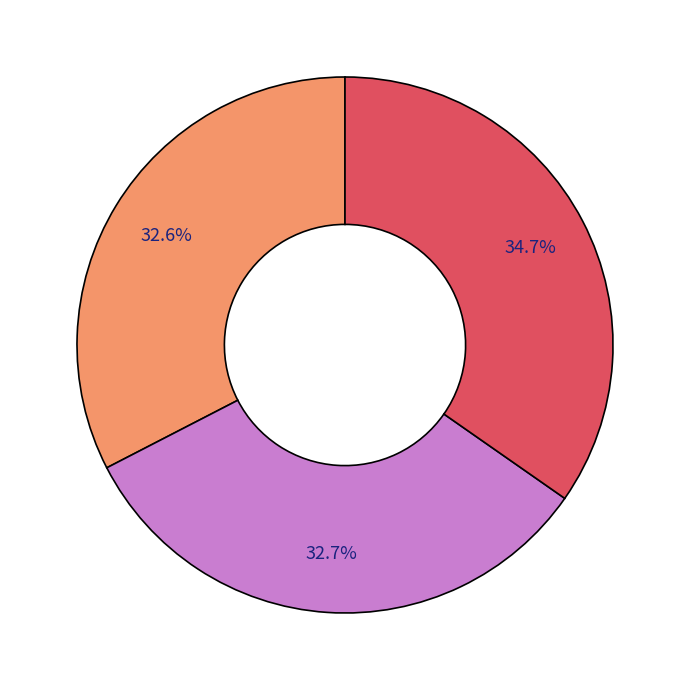

To the nearest percent, what is the difference between the largest and smallest slice percentages?

2%